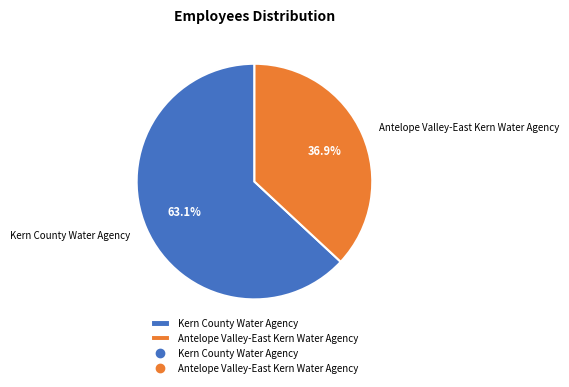

Approximately how many times larger is the value at Kern County Water Agency compared to Antelope Valley-East Kern Water Agency?

1.7